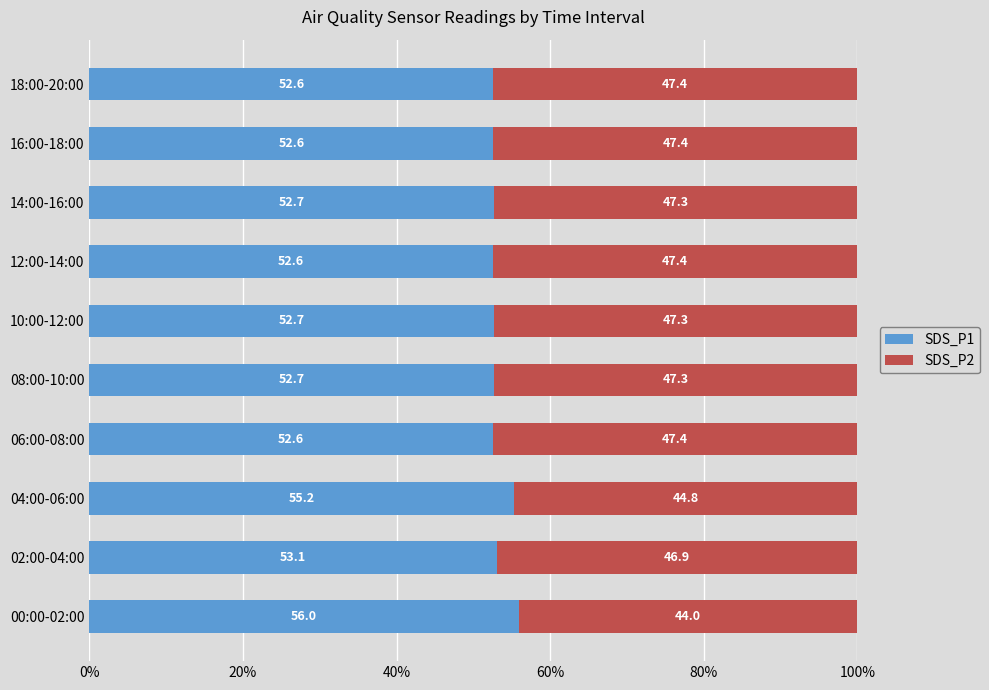

The SDS_P1 series shows 53.1 at 02:00-04:00. True or false?

True